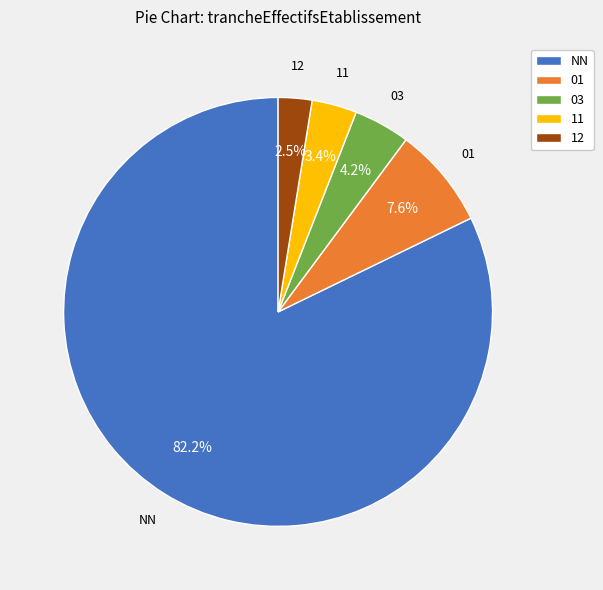

How many slices are in this pie chart?

5